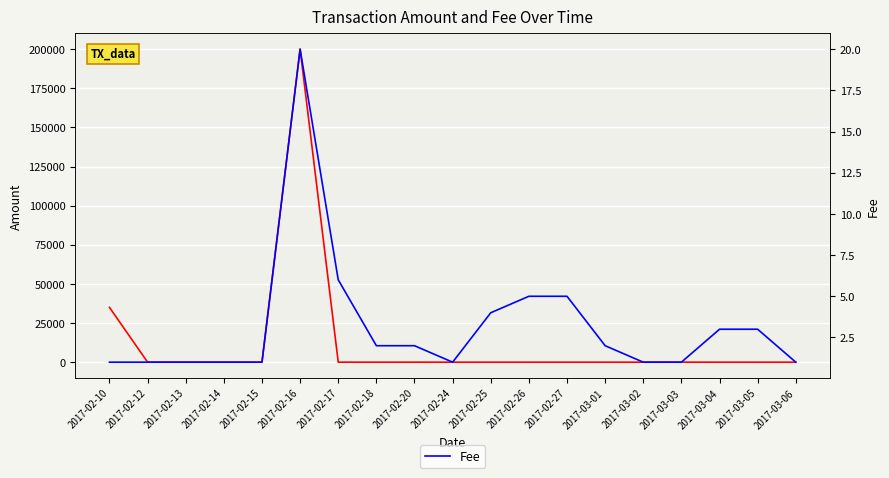

Rank the categories by Fee value from highest to lowest.

2017-02-16, 2017-02-17, 2017-02-26, 2017-02-27, 2017-02-25, 2017-03-04, 2017-03-05, 2017-02-18, 2017-02-20, 2017-03-01, 2017-02-10, 2017-02-12, 2017-02-13, 2017-02-14, 2017-02-15, 2017-02-24, 2017-03-02, 2017-03-03, 2017-03-06